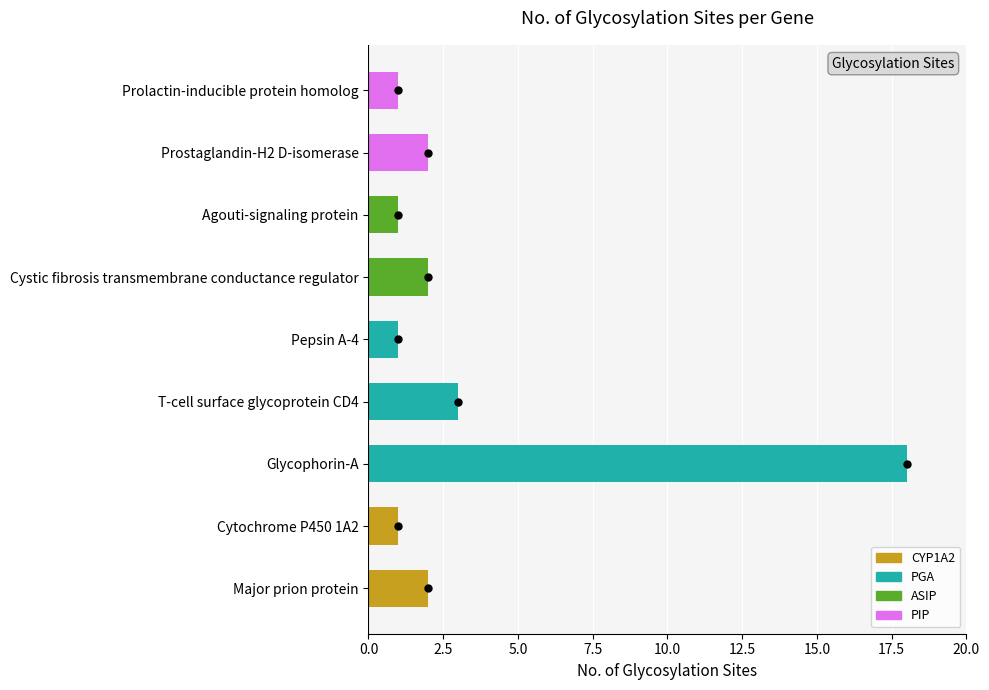

Reading bottom to top, extract all data points from this chart.

2	1	18	3	1	2	1	2	1